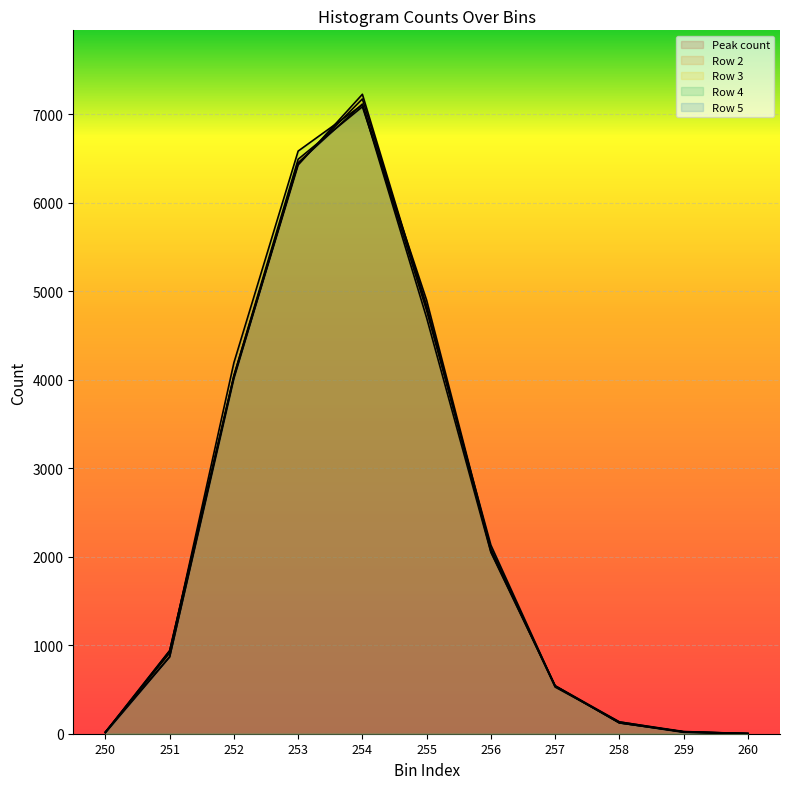

At which label is Row 4 closest to 3555?

252